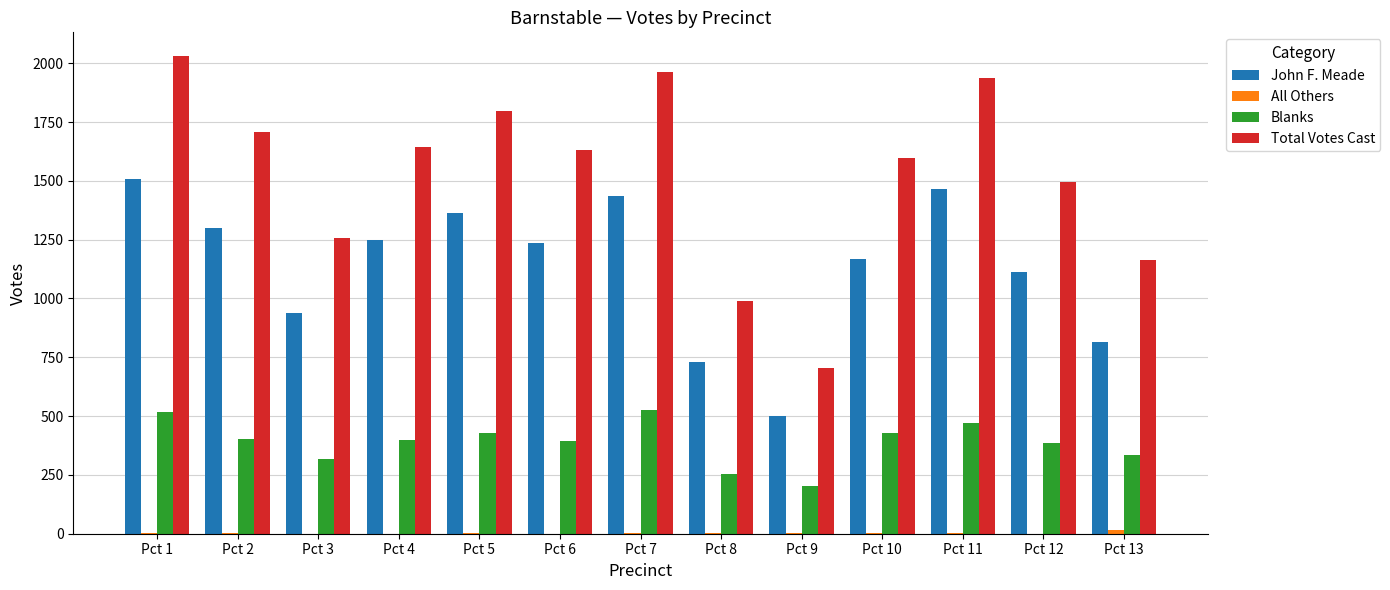

At which category is the sum across all series the highest?

Pct 1